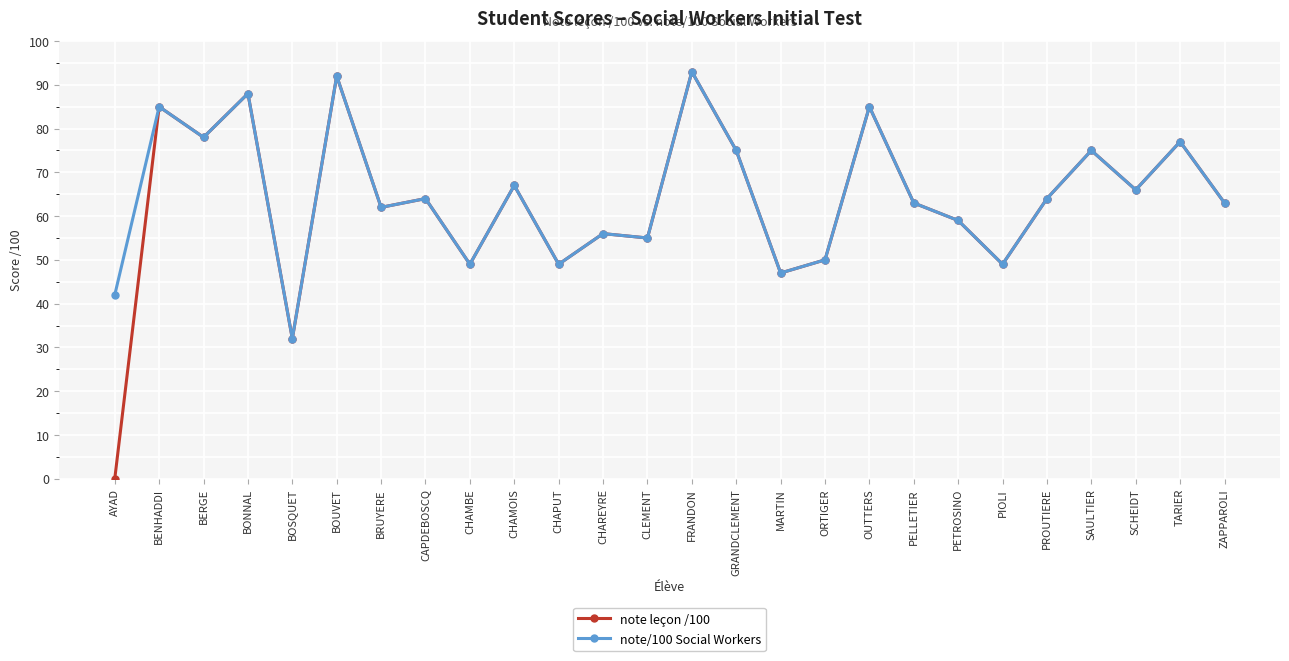

The value of note leçon /100 at CLEMENT is 55. True or false?

True